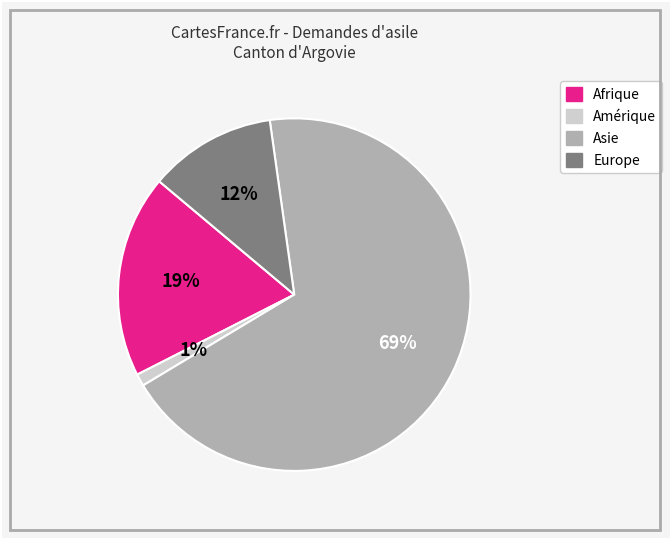

How many segments does this pie chart have?

4